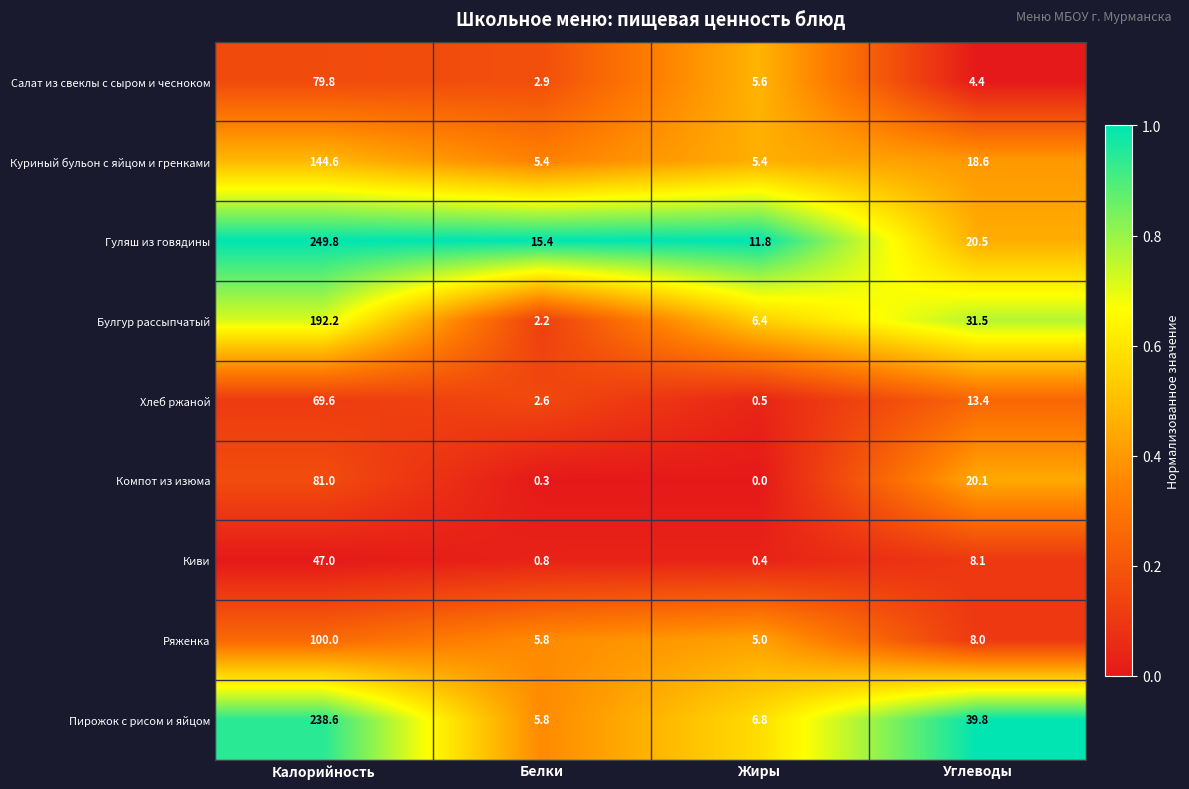

What is the difference between the maximum and second lowest values in the Салат из свеклы с сыром и чесноком series?

75.4